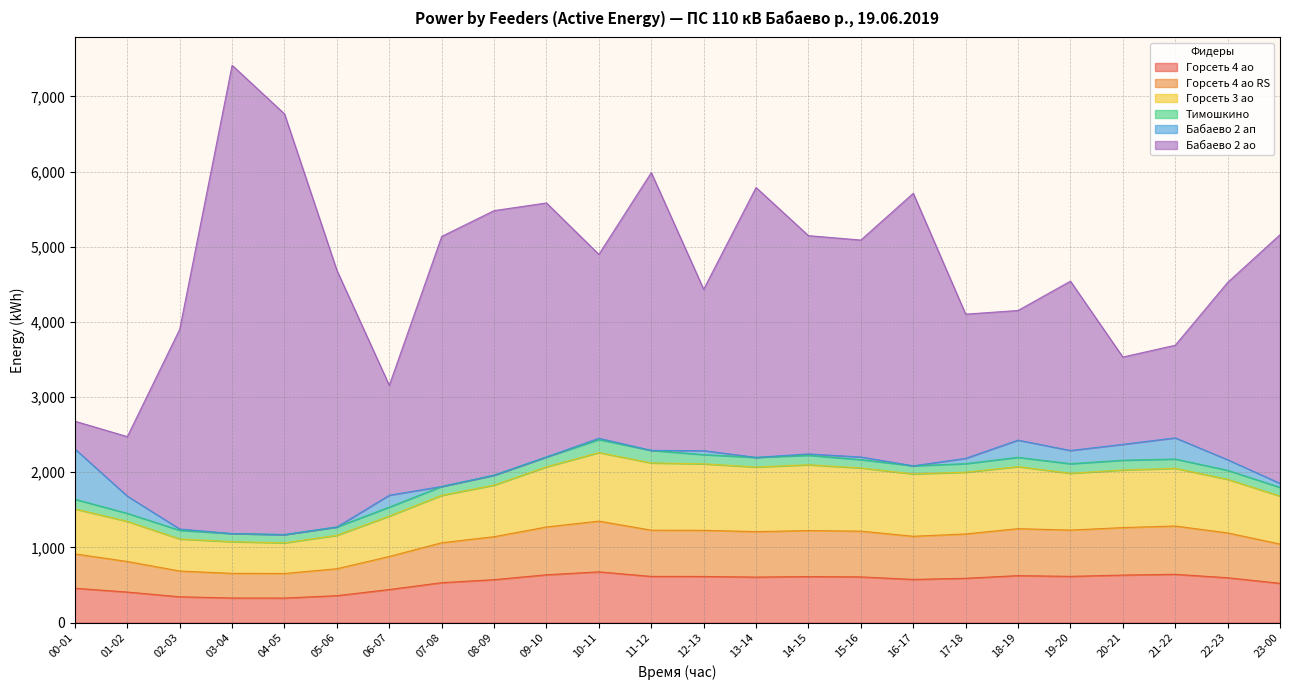

What is the minimum value shown in the chart?

326.4